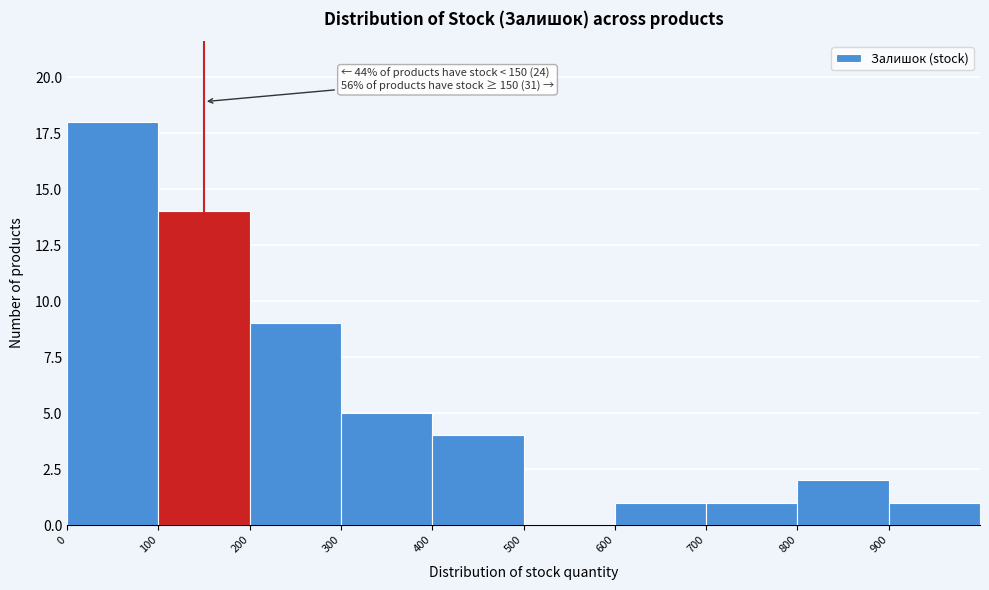

Over which range of the x-axis is the bar tallest?

0 to 100